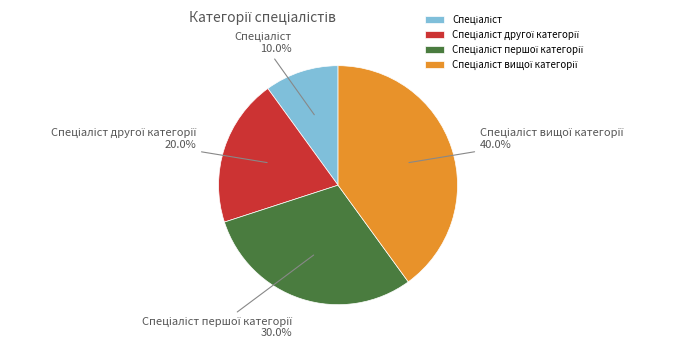

Is there any slice that represents more than half of the pie?

No